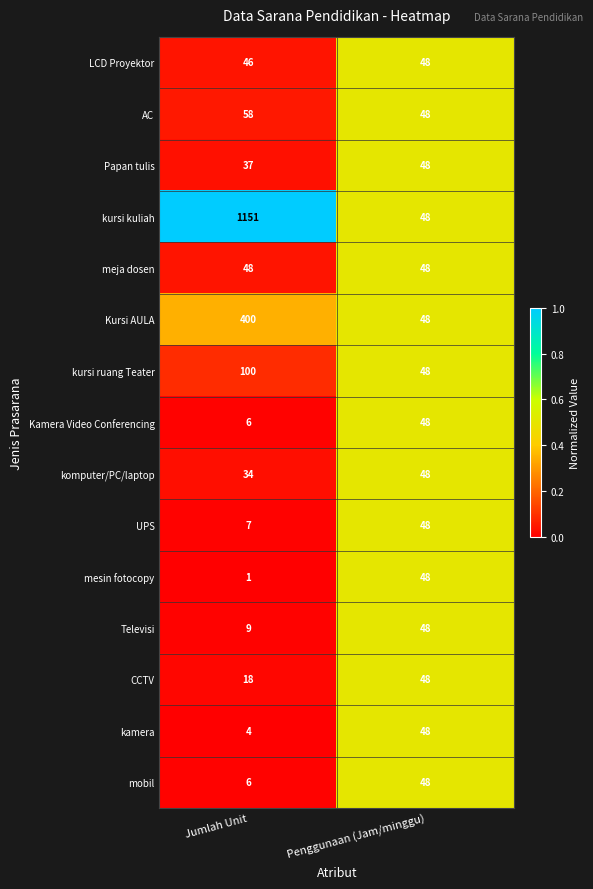

True or false: Papan tulis has a value of 12 at Jumlah Unit.

False